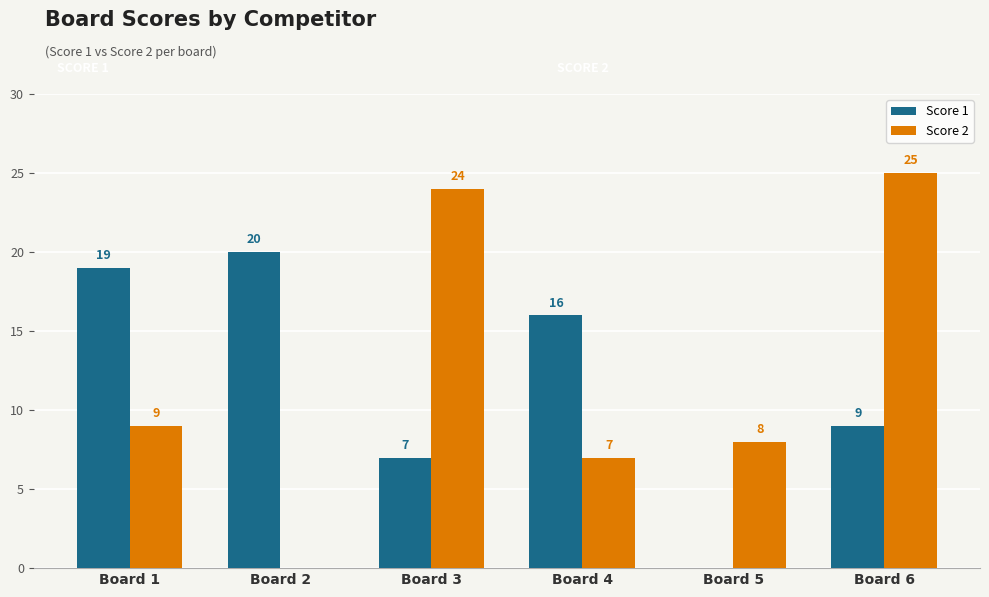

What is the difference between the Score 2 values at Board 6 and Board 5?

17